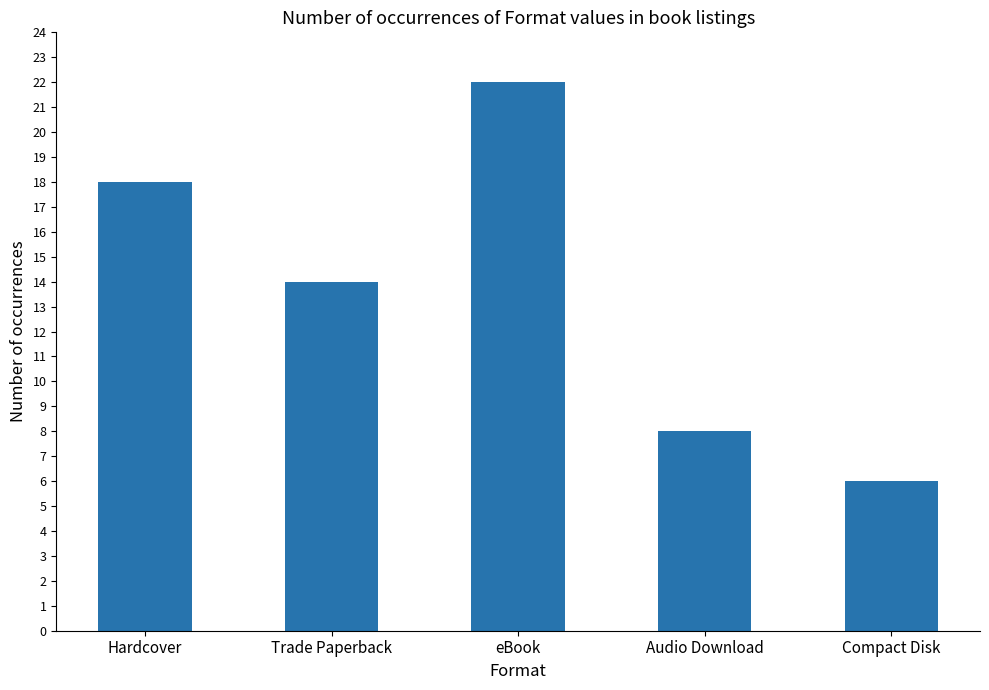

What is the smallest value displayed?

6